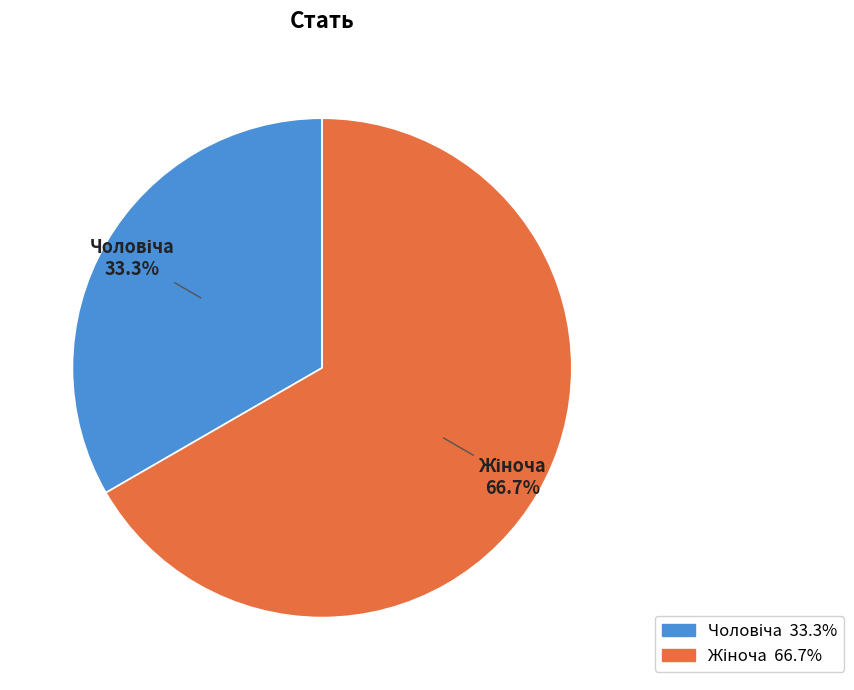

Does any single category account for the majority?

Yes